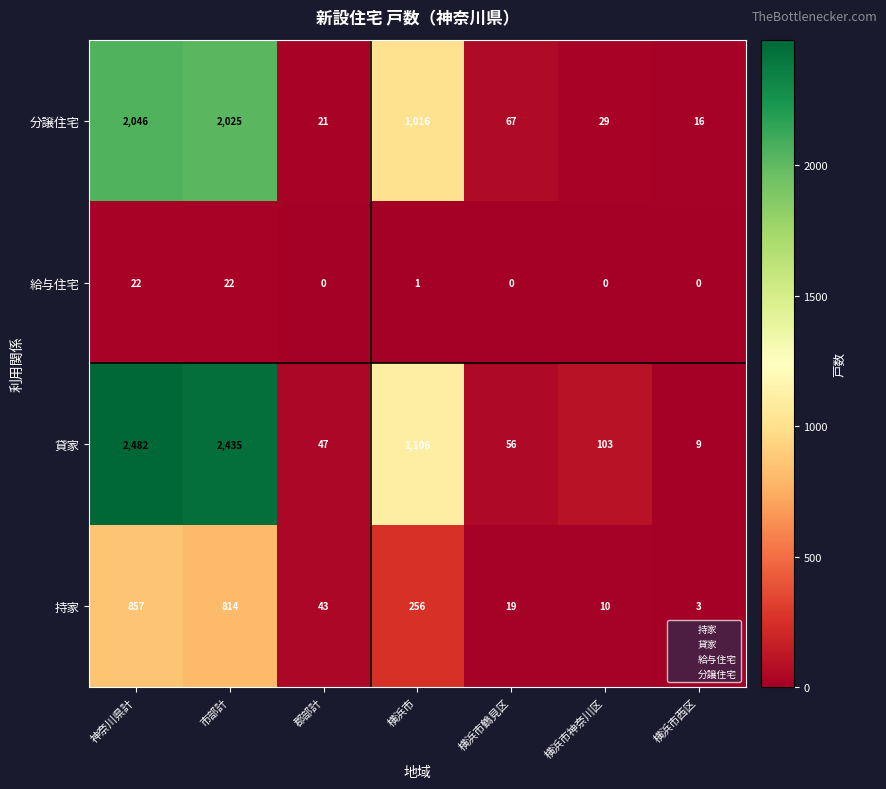

What is the difference between the maximum and minimum values in the 給与住宅 series?

22